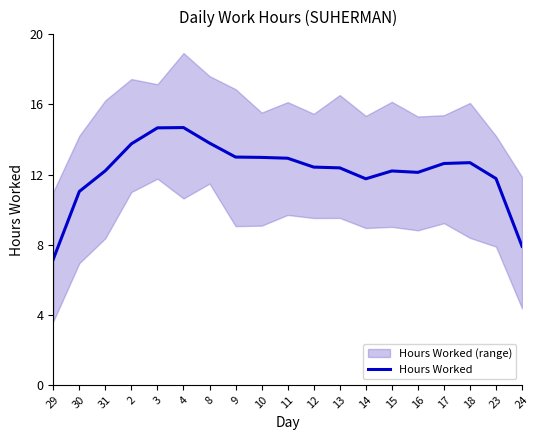

Which has a higher value, 13 or 15?

13